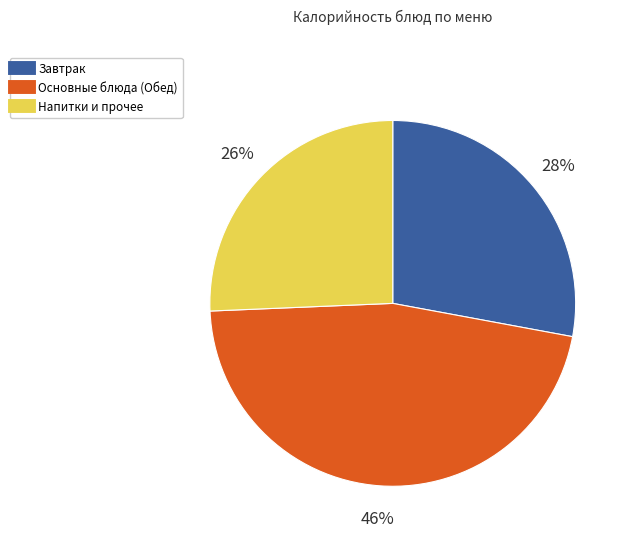

To the nearest percent, what is the average slice percentage?

33%